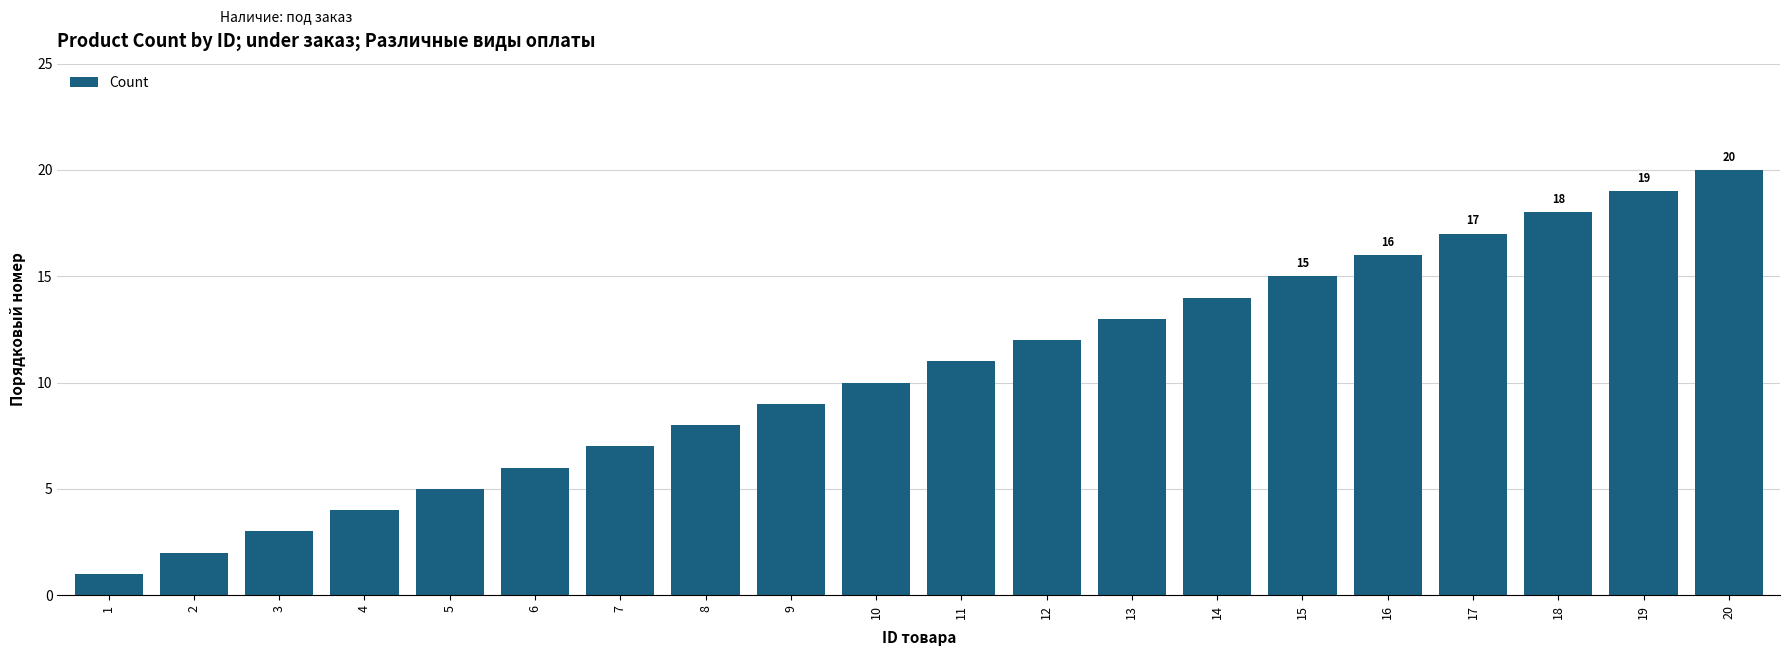

What is the minimum value shown in the chart?

1